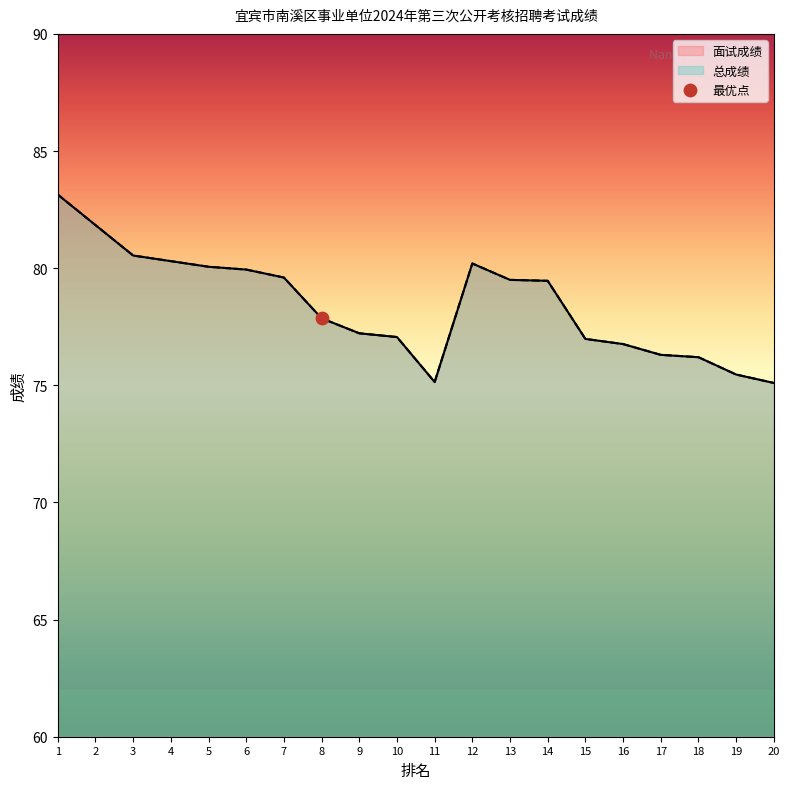

Is the value of 面试成绩 at 16 greater than the value of 总成绩 at 10?

No